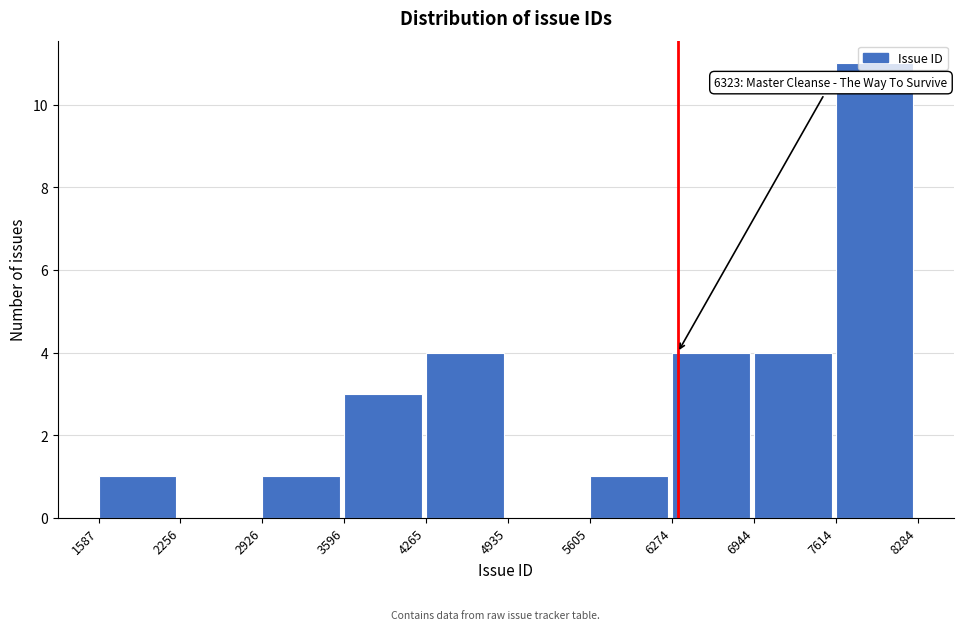

Over which range of the x-axis is the bar tallest?

7614 to 8284